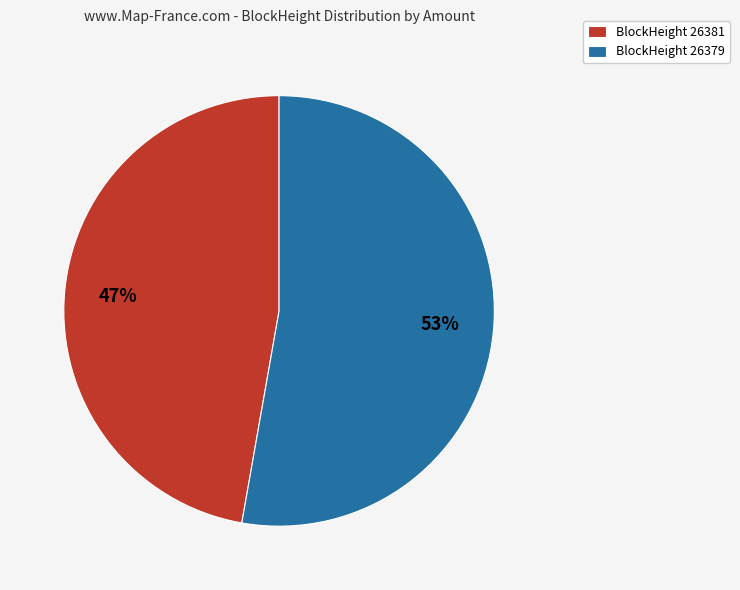

Does BlockHeight 26381 represent more than half of the total?

No